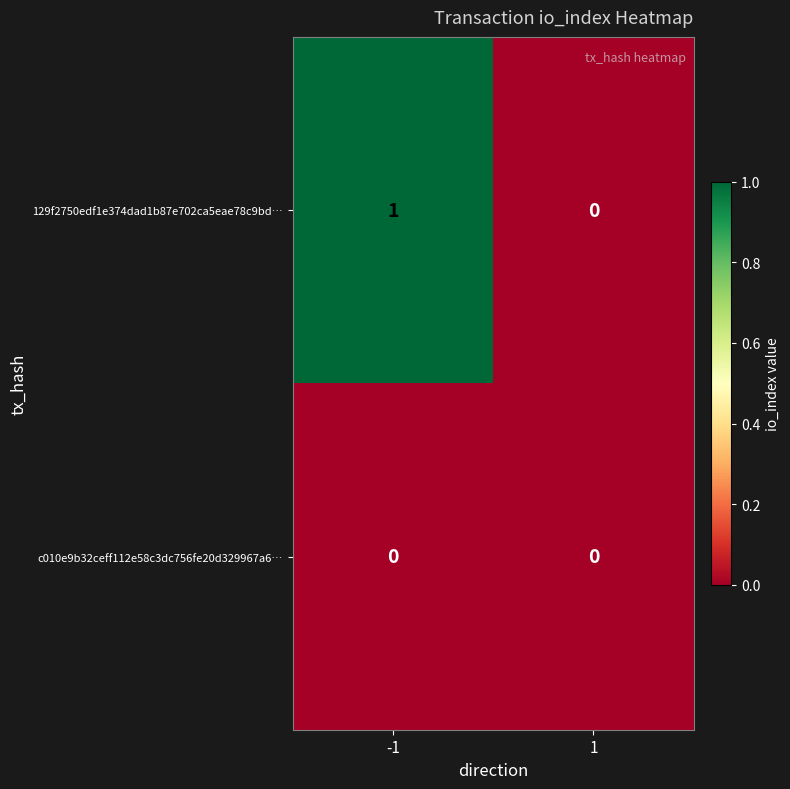

How many positive values does the 129f2750edf1e374dad1b87e702ca5eae78c9bd… series have?

1